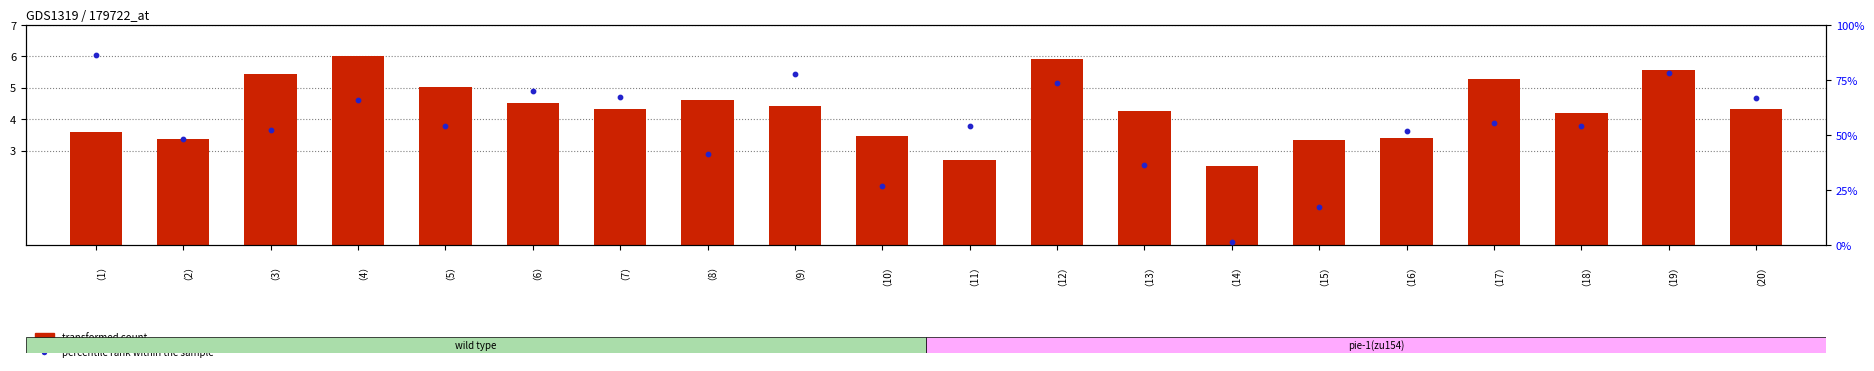

At which category is the sum across all series the highest?

（12）